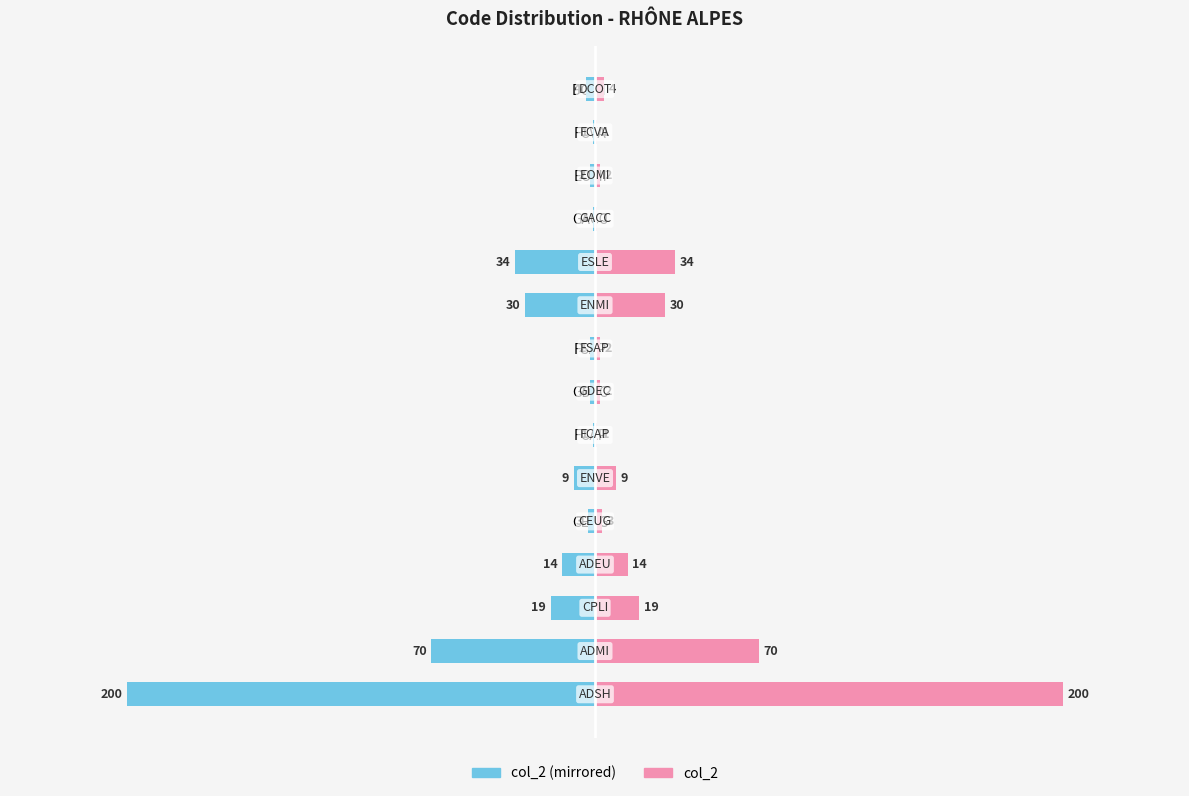

List the series in order of their overall mean, lowest first.

col_2 (left), col_2 (right)